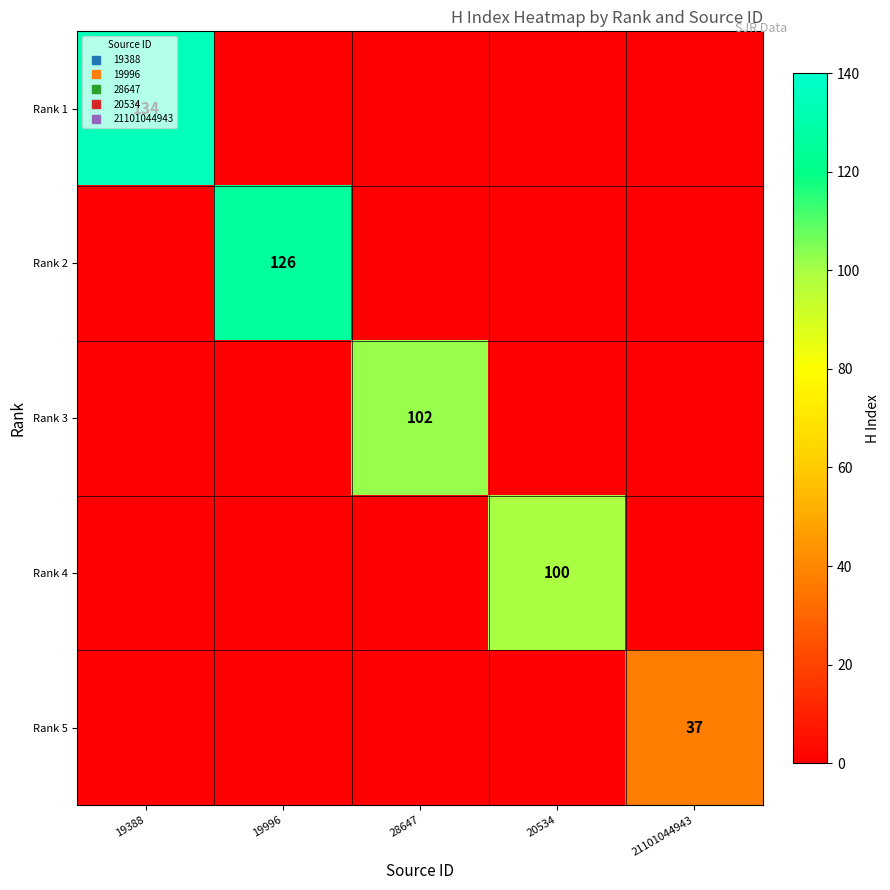

Rank the categories by Rank 2 value from highest to lowest.

19996, 19388, 28647, 20534, 21101044943